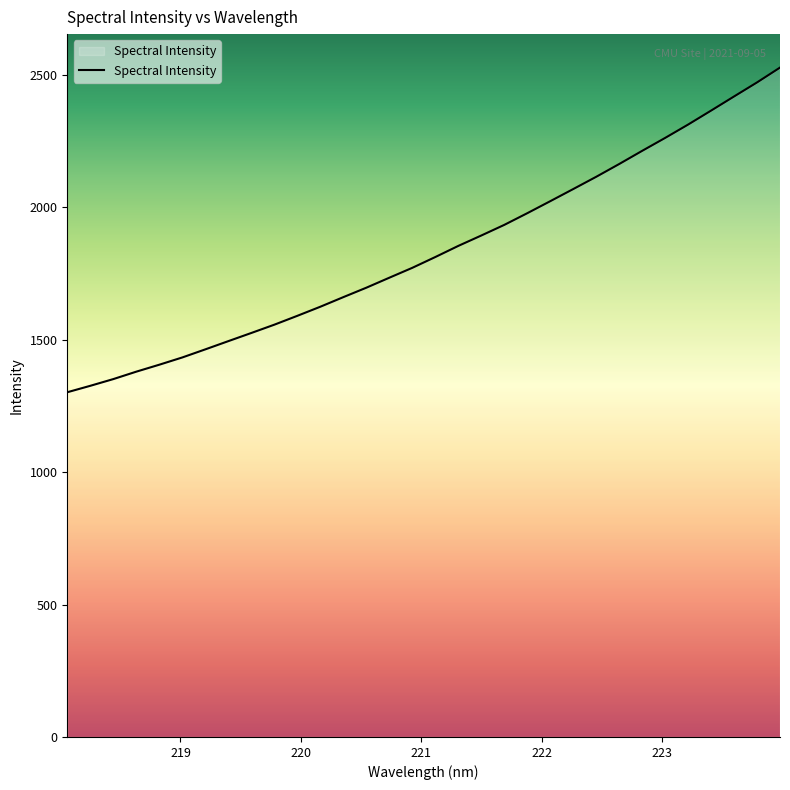

What is the difference between the maximum and minimum values?

1225.9